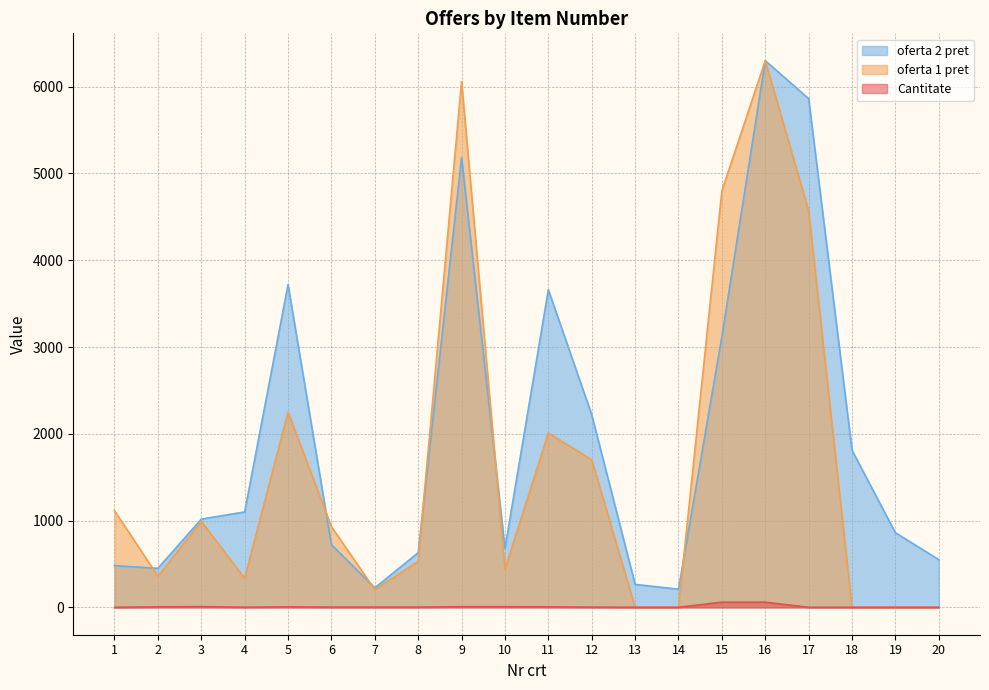

After their last crossing, which series has the higher values: oferta 1 pret or Cantitate?

Cantitate